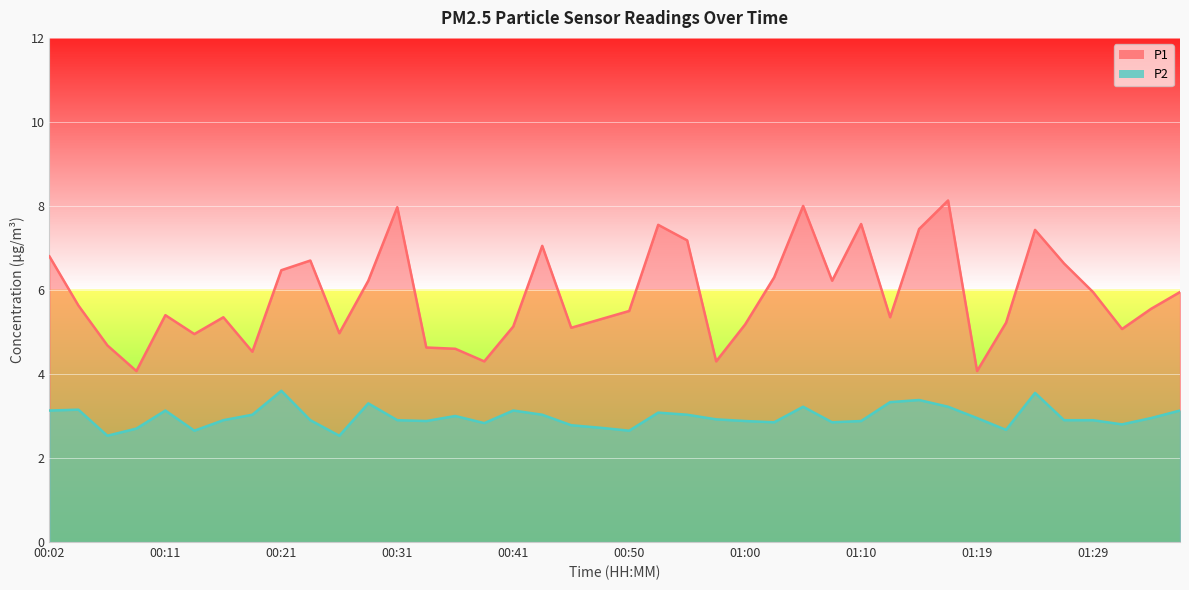

Is the value of P1 at 00:55 greater than the value of P2 at 01:12?

Yes